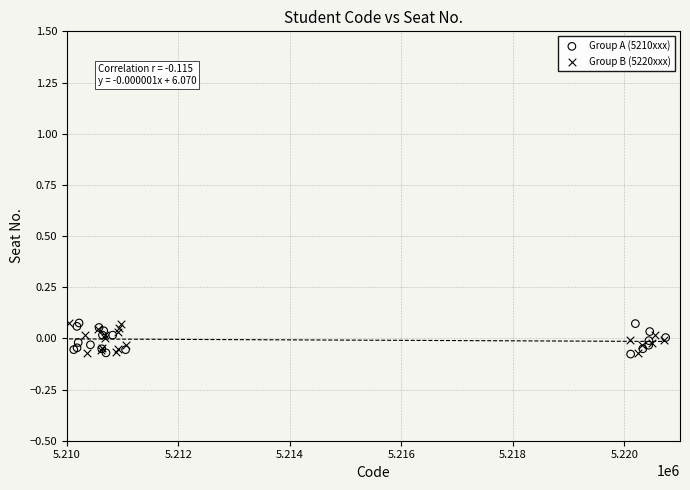

What are all the series names shown in the legend?

Group A (5210xxx), Group B (5220xxx)